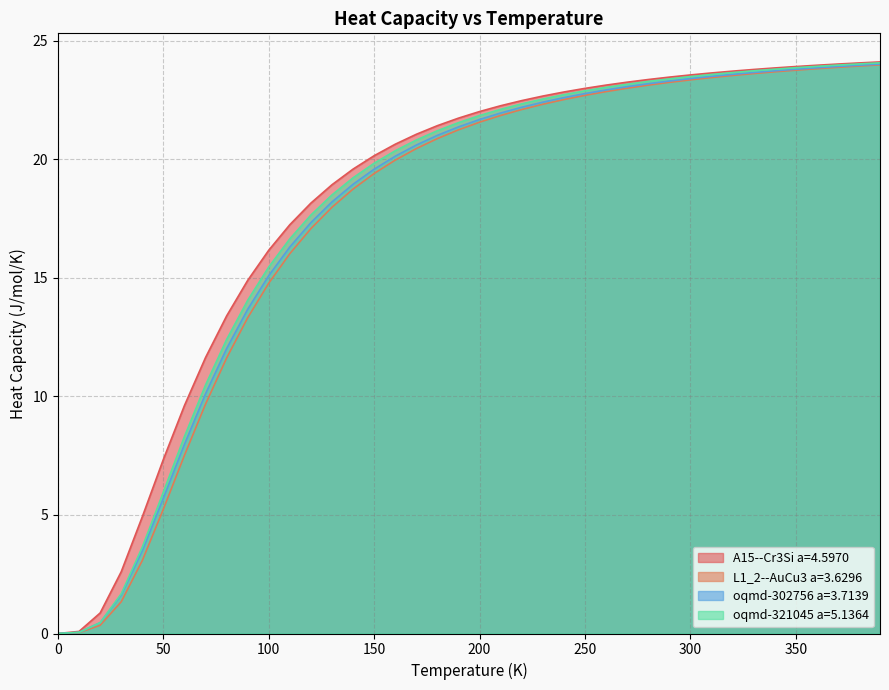

Reading left to right, what are all the values shown in this chart?

A15--Cr3Si a=4.5970: 0.0	0.1	0.9	2.6	4.9	7.3	9.6	11.6	13.4	14.9	16.2	17.2	18.1	18.9	19.6	20.1	20.6	21.0	21.4	21.7	22.0	22.3	22.5	22.7	22.8	23.0	23.1	23.2	23.4	23.5	23.6	23.6	23.7	23.8	23.8	23.9	24.0	24.0	24.1	24.1
L1_2--AuCu3 a=3.6296: 0.0	0.0	0.3	1.3	3.1	5.2	7.5	9.7	11.6	13.3	14.8	16.0	17.1	18.0	18.7	19.4	20.0	20.4	20.9	21.2	21.6	21.8	22.1	22.3	22.5	22.7	22.8	23.0	23.1	23.2	23.3	23.4	23.5	23.6	23.7	23.8	23.8	23.9	23.9	24.0
oqmd-302756 a=3.7139: 0.0	0.0	0.5	1.6	3.5	5.7	8.0	10.1	12.0	13.7	15.1	16.3	17.3	18.2	18.9	19.6	20.1	20.6	21.0	21.4	21.7	21.9	22.2	22.4	22.6	22.8	22.9	23.1	23.2	23.3	23.4	23.5	23.6	23.7	23.7	23.8	23.9	23.9	24.0	24.0
oqmd-321045 a=5.1364: 0.0	0.1	0.5	1.7	3.6	6.0	8.3	10.5	12.4	14.0	15.5	16.6	17.6	18.5	19.2	19.8	20.4	20.8	21.2	21.5	21.8	22.1	22.3	22.5	22.7	22.9	23.0	23.2	23.3	23.4	23.5	23.6	23.7	23.7	23.8	23.9	23.9	24.0	24.0	24.1